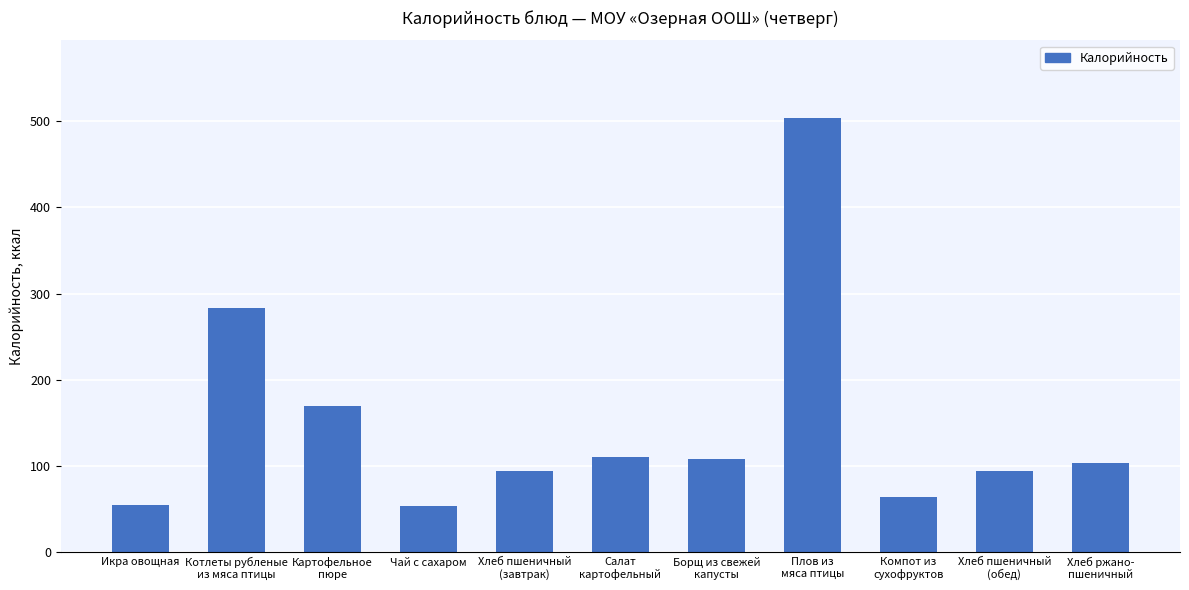

What is the difference between the maximum and minimum values?

449.8